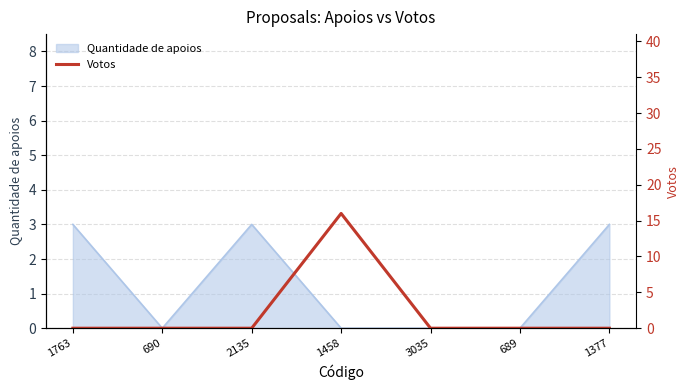

What is the label of the 4th point from the left?

1458